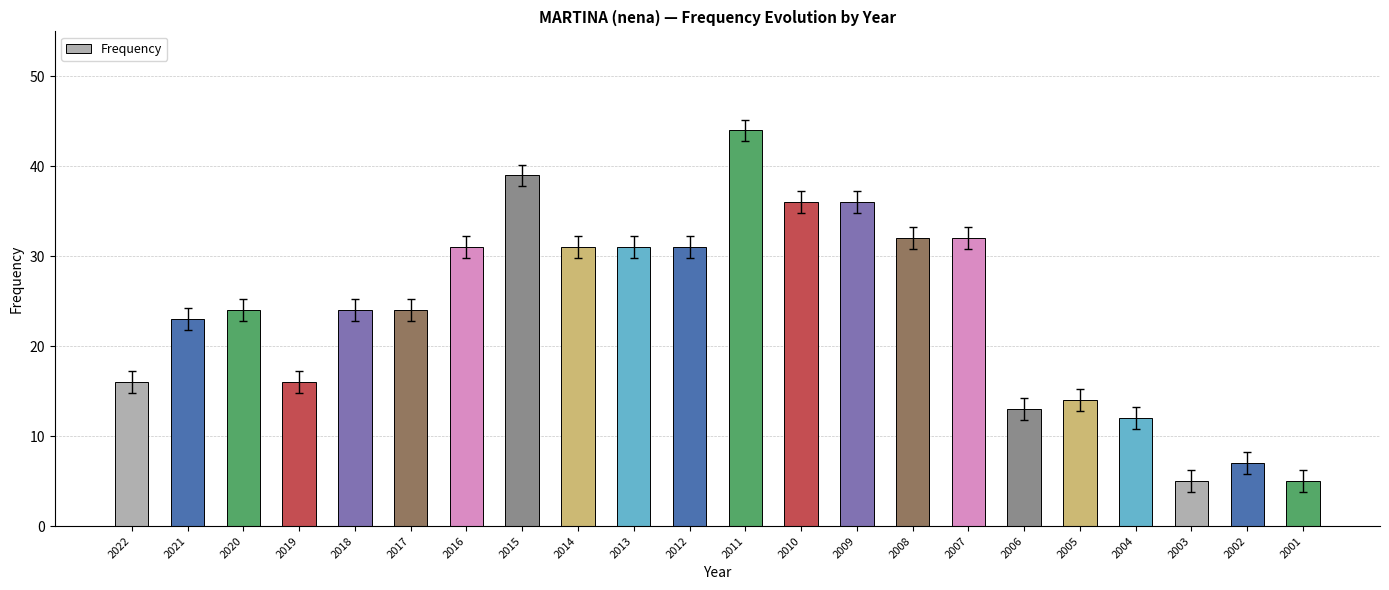

Reading left to right, transcribe all the data shown in this chart.

16	23	24	16	24	24	31	39	31	31	31	44	36	36	32	32	13	14	12	5	7	5